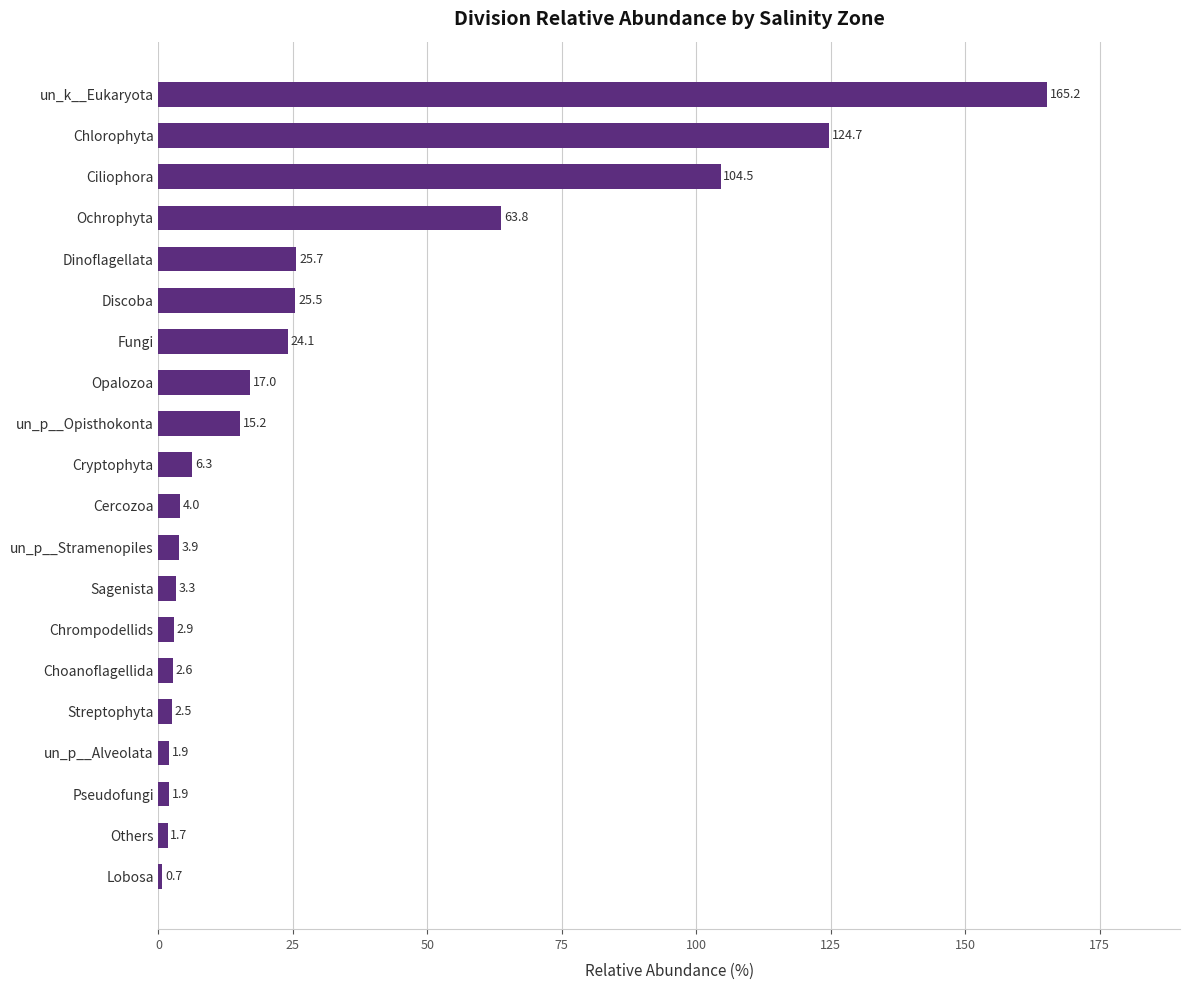

True or false: the data shows 25.6 at Opalozoa.

False